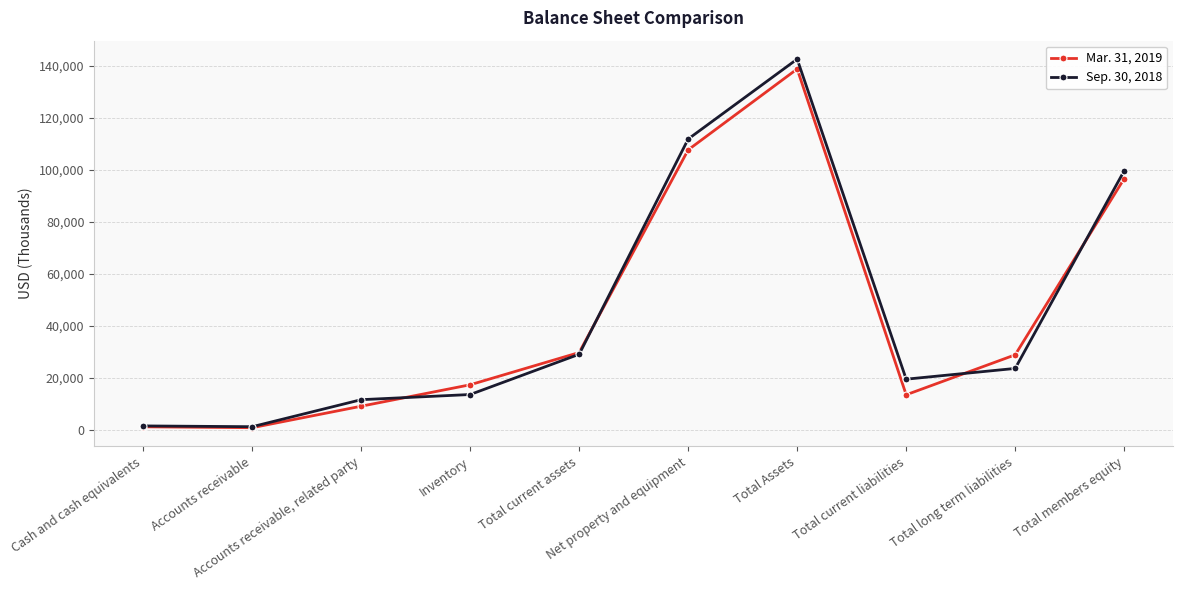

Rank the series by their average value, from lowest to highest.

Mar. 31, 2019, Sep. 30, 2018